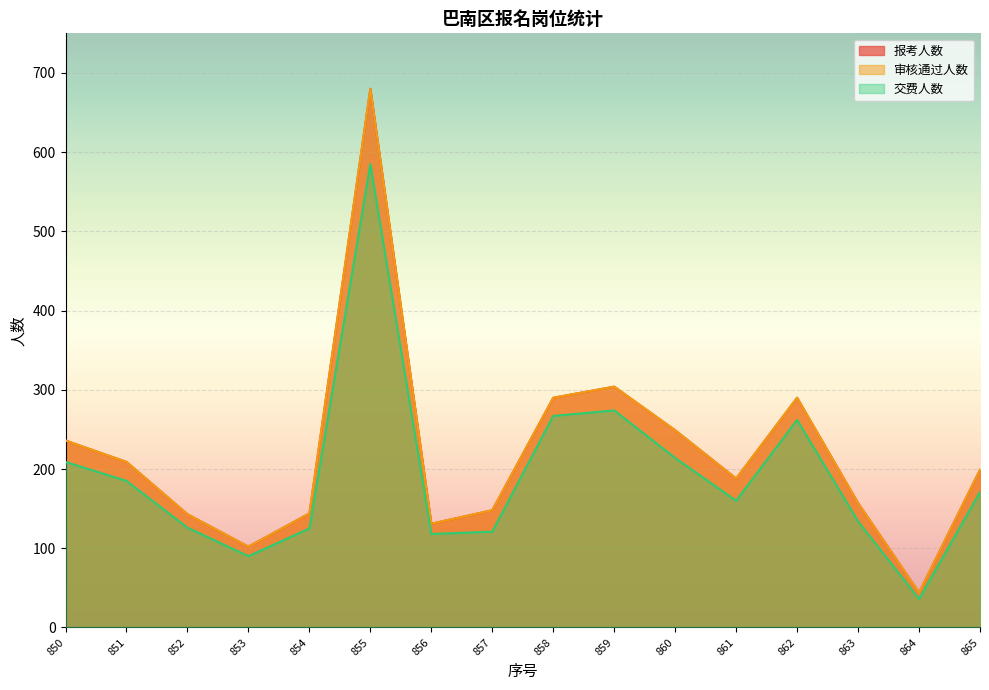

Which has a higher value, 860 or 855?

855